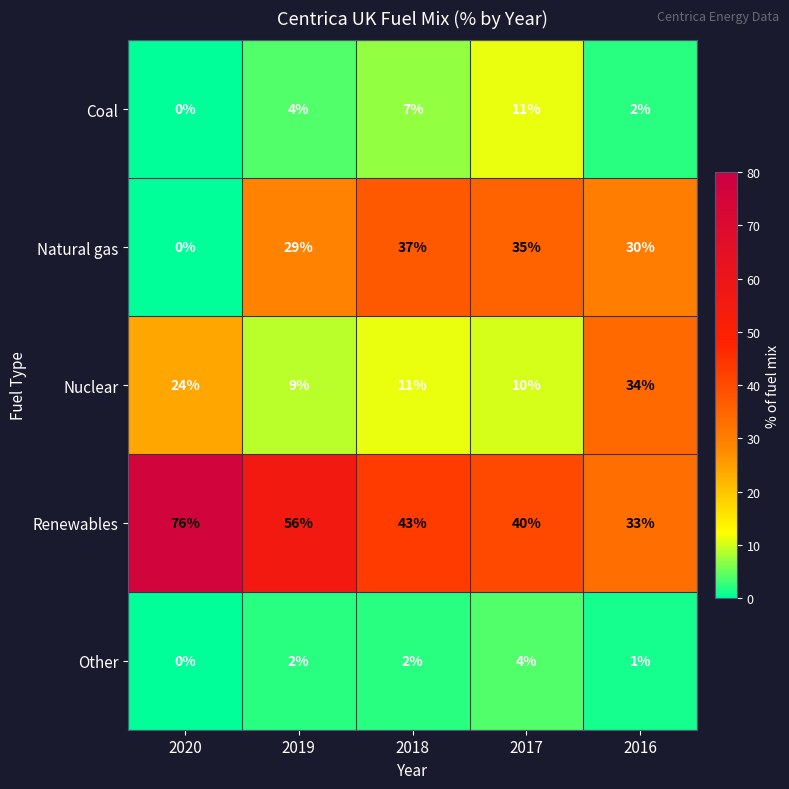

Is it true that Natural gas equals -20 at 2020?

False